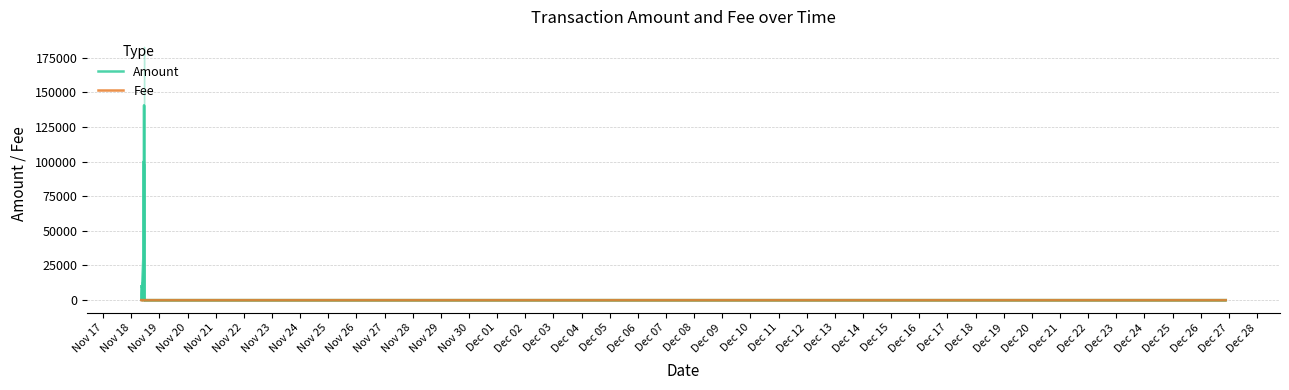

Where do Fee and Amount first cross each other?

Nov 18 and Nov 19